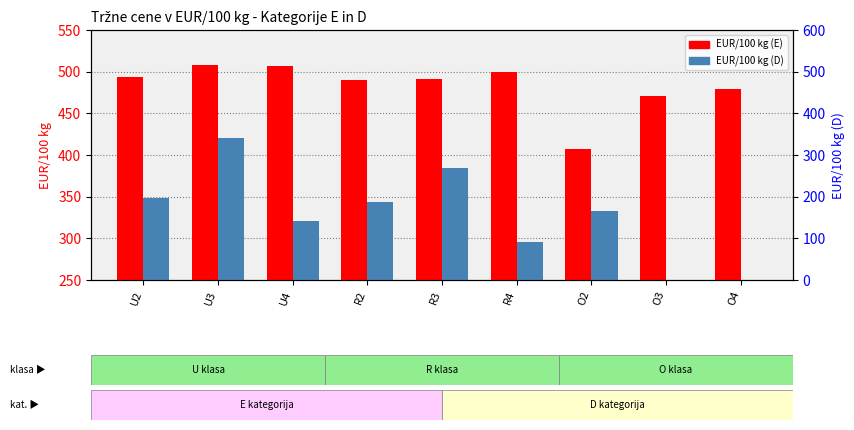

At R2, list the series in order from smallest to largest.

EUR/100 kg (D), EUR/100 kg (E)